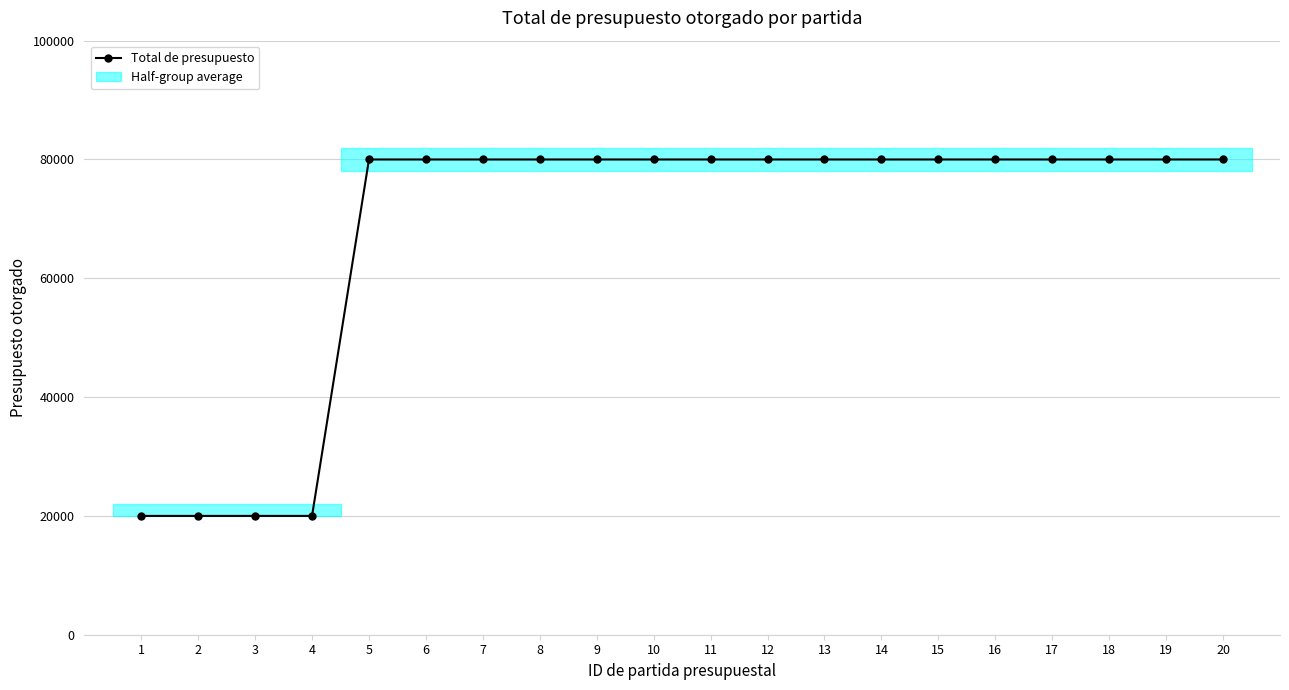

True or false: there are more than 0 points higher than both neighbors.

False